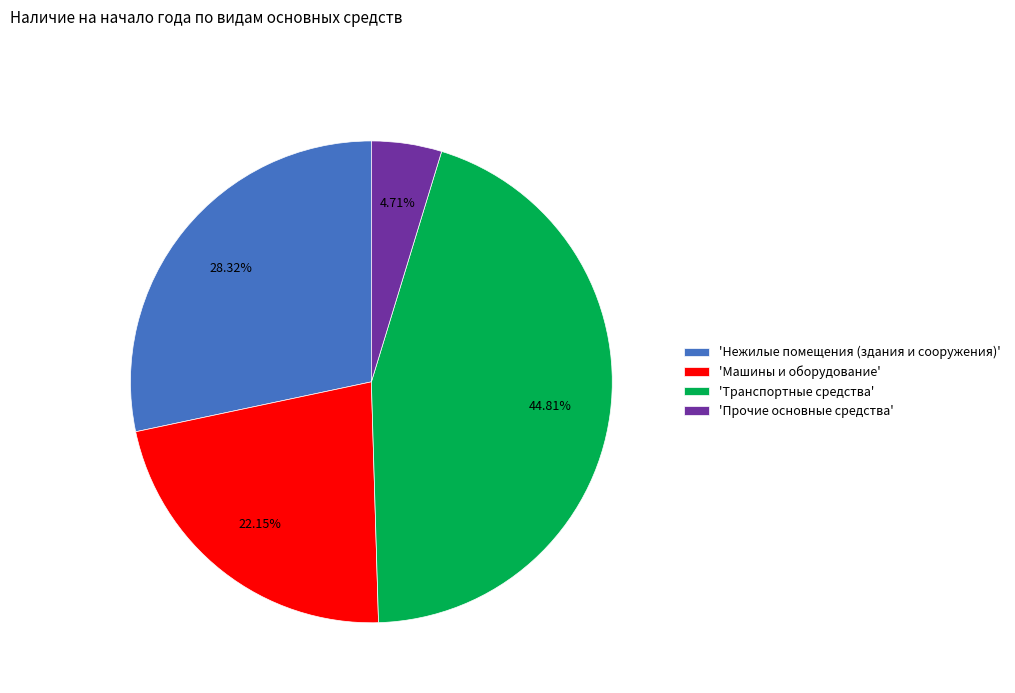

To the nearest percent, what is the average slice percentage?

25%